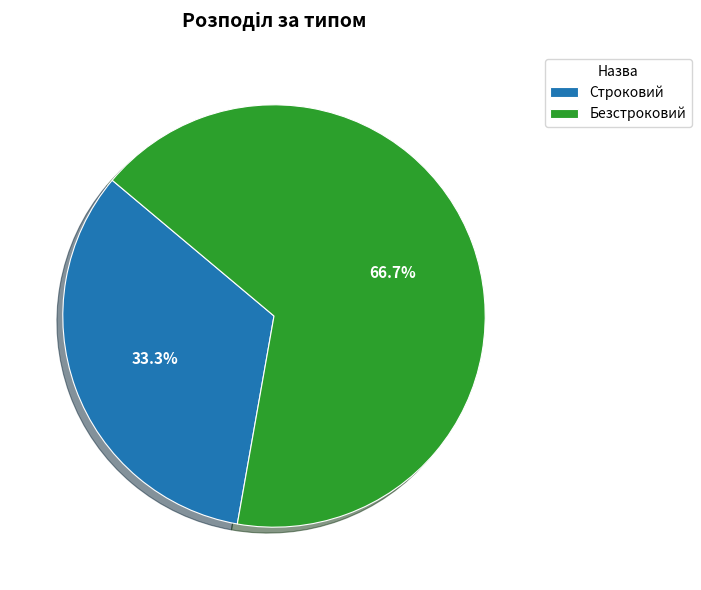

The Строковий slice represents 33% of the pie. True or false?

True